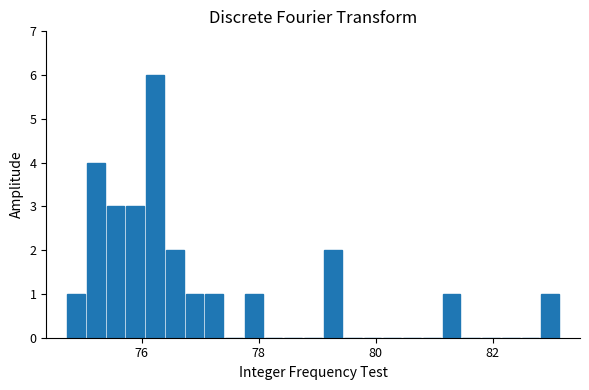

Around what value on the x-axis is the tallest bar? Give the approximate position of its centre, as read against the axis.

76.2